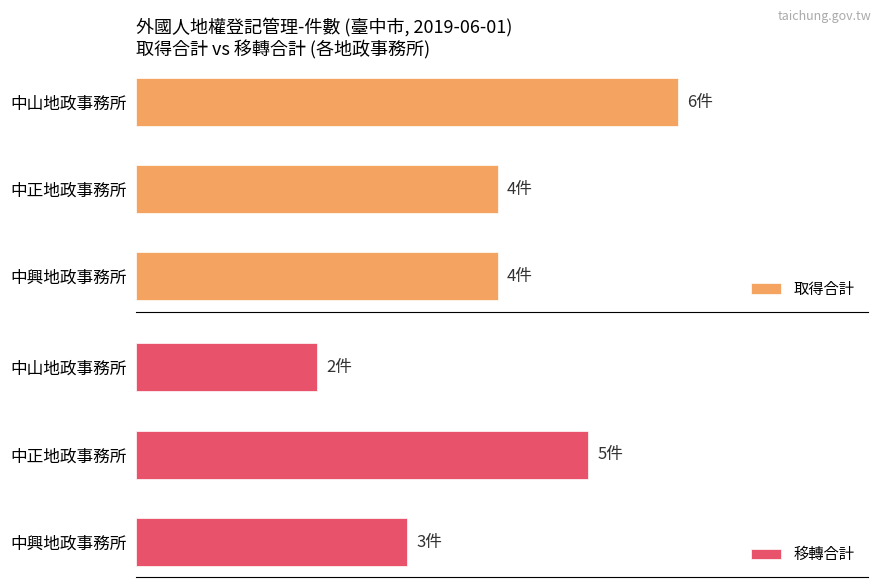

Reading left to right, transcribe all the data shown in this chart.

取得合計: 6	4	4
移轉合計: 2	5	3